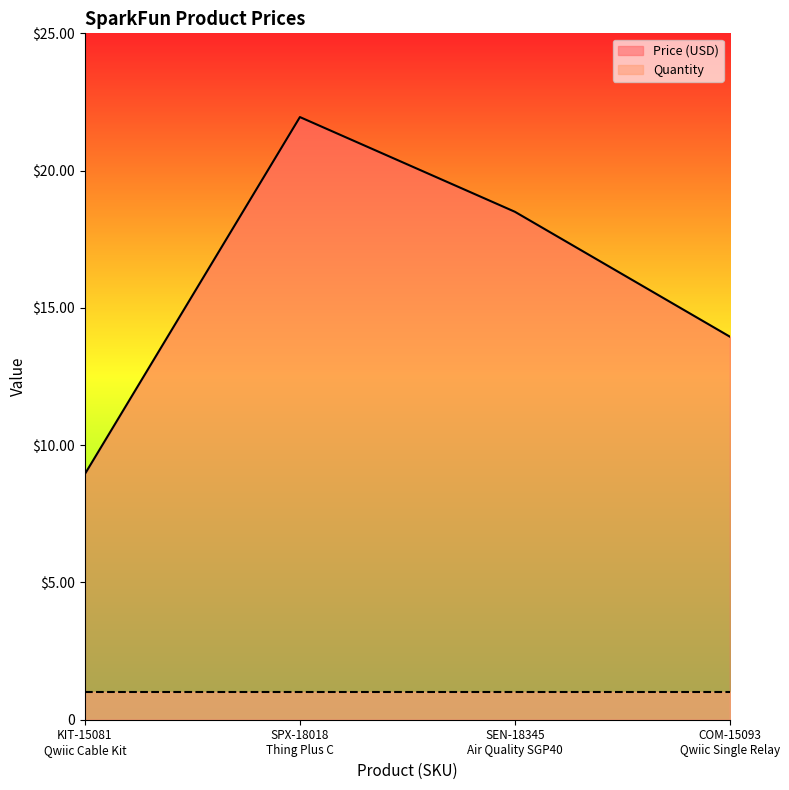

Reading left to right, transcribe all the data shown in this chart.

KIT-15081
Qwiic Cable Kit=8.9	SPX-18018
Thing Plus C=21.9	SEN-18345
Air Quality SGP40=18.5	COM-15093
Qwiic Single Relay=13.9